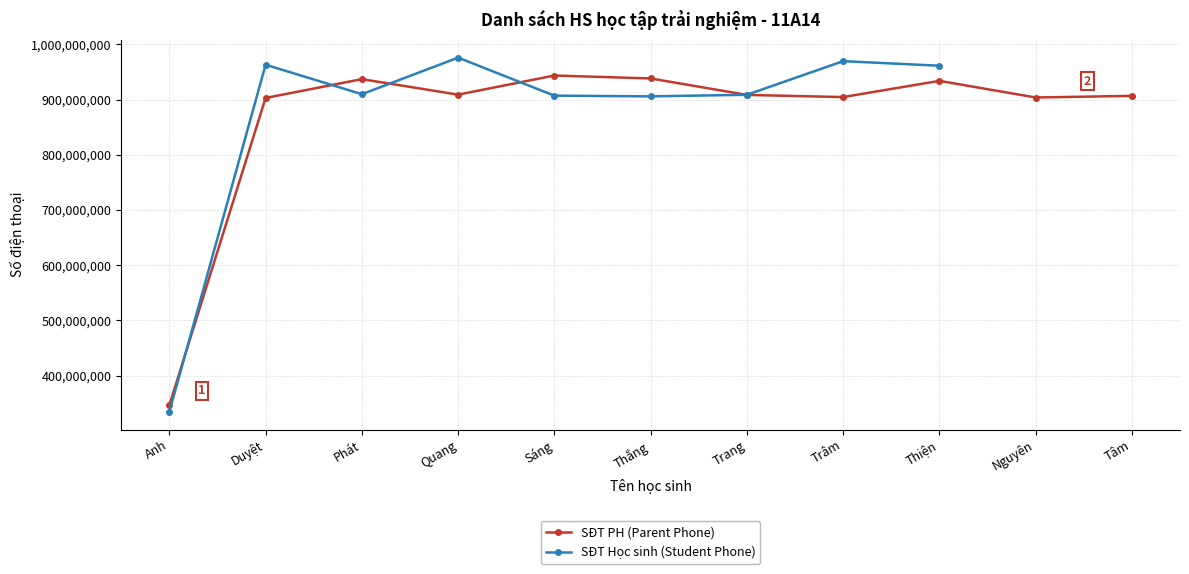

At which label does SĐT Học sinh (Student Phone) first exceed 961439614?

Duyệt